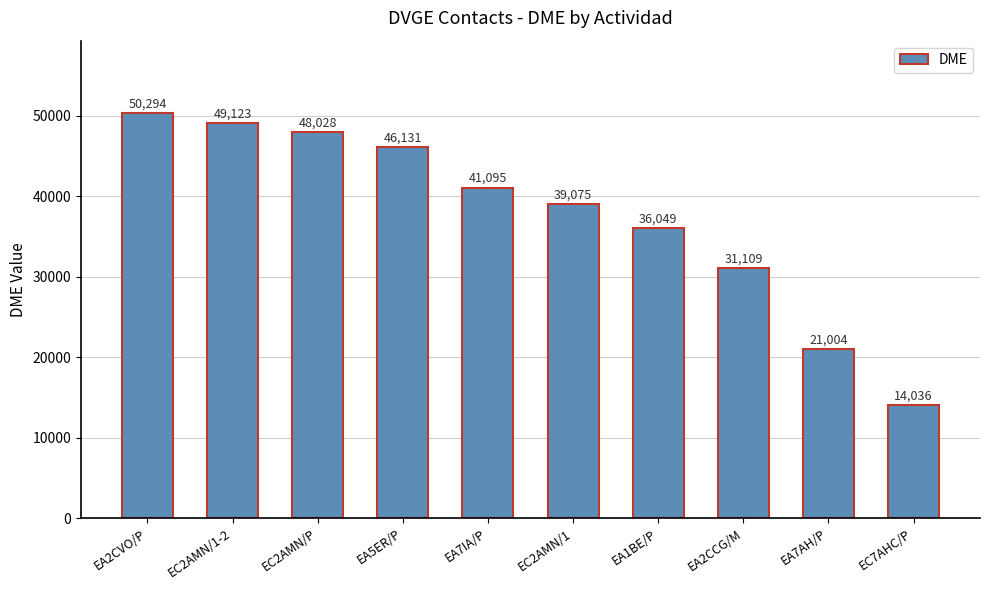

What position from the left is EC2AMN/P?

3